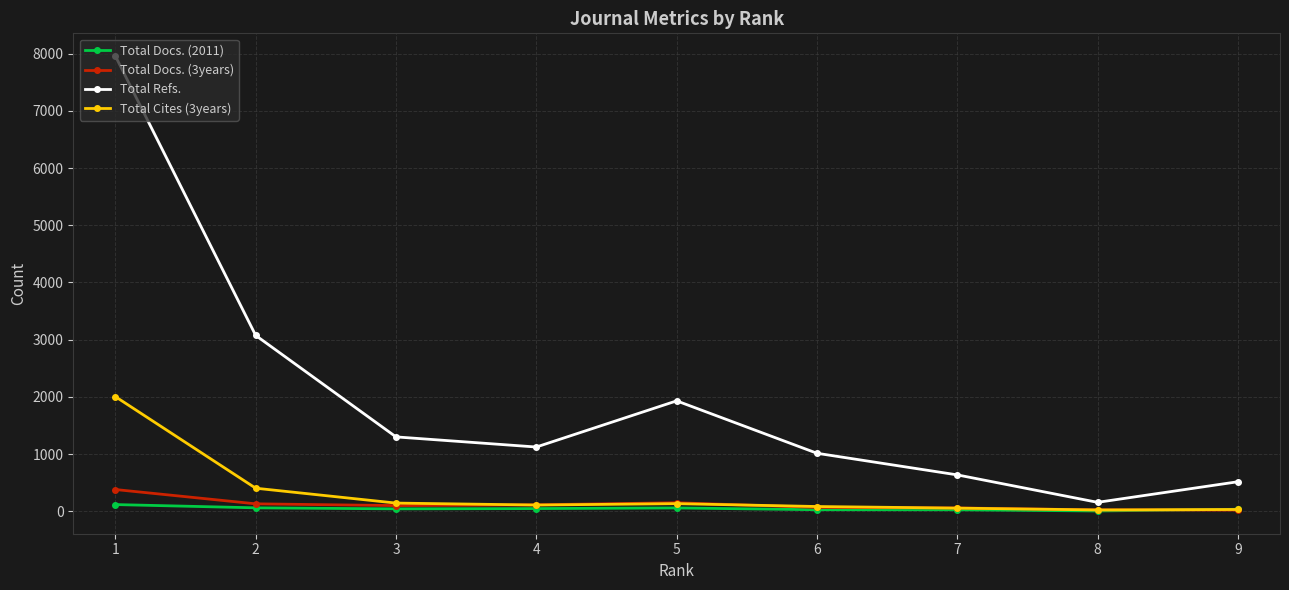

What are all the series names shown in the legend?

Total Docs. (2011), Total Docs. (3years), Total Refs., Total Cites (3years)